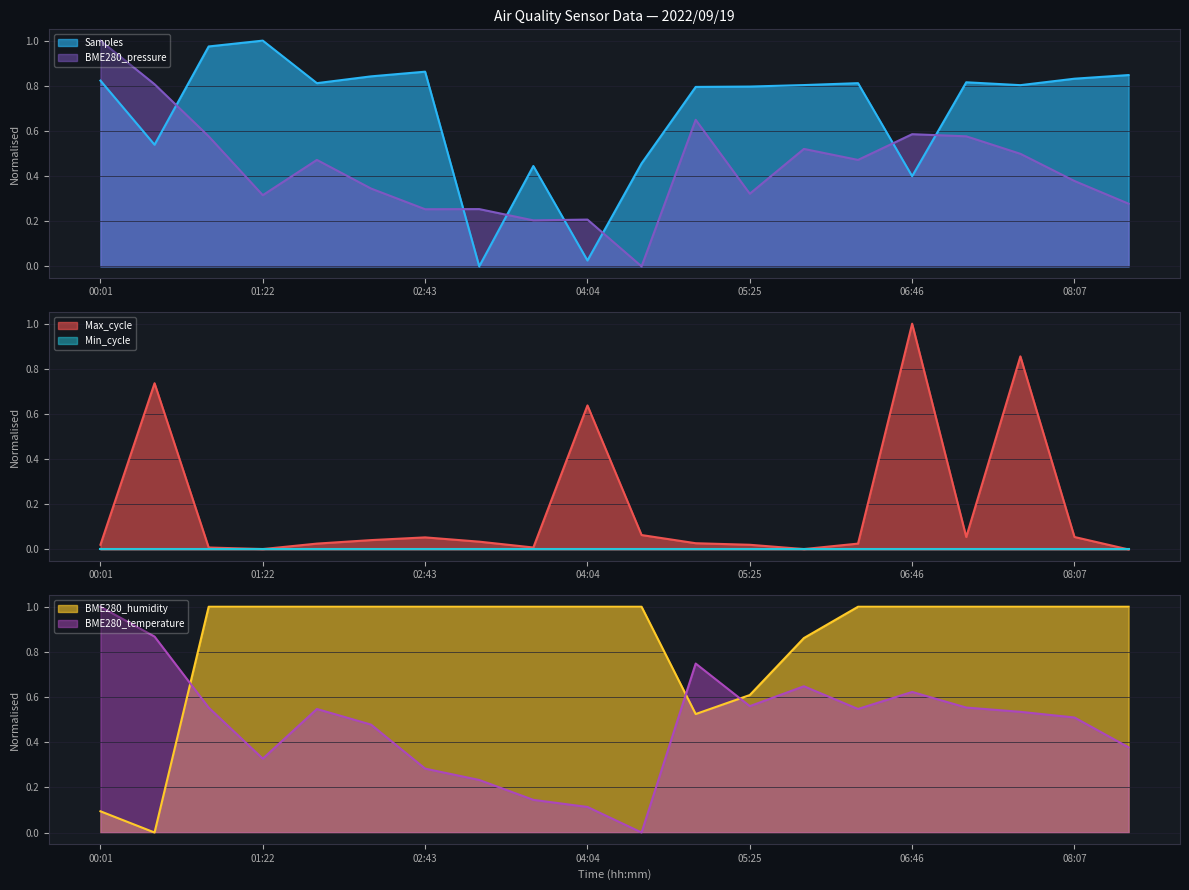

What is the label of the 7th point from the left?

02:43